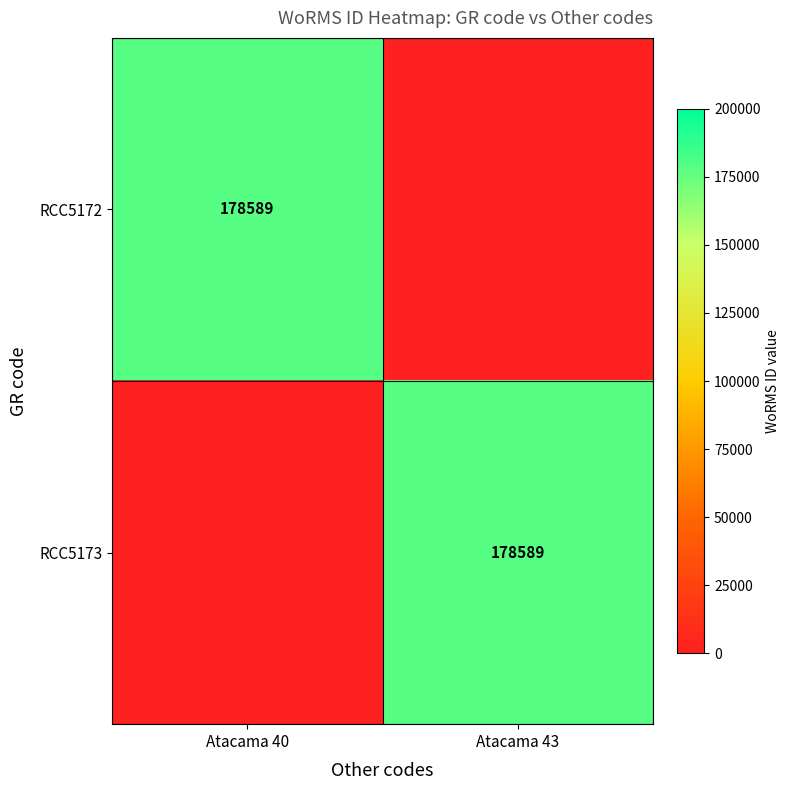

The RCC5172 series shows 178589 at Atacama 40. True or false?

True